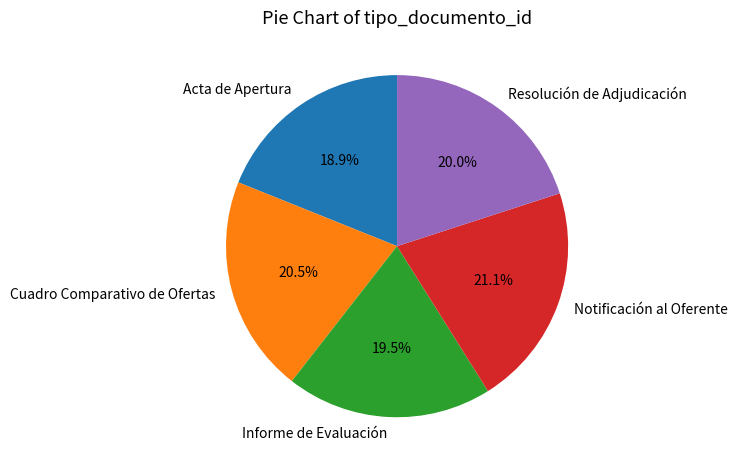

Between Notificación al Oferente and Informe de Evaluación, which is larger?

Notificación al Oferente